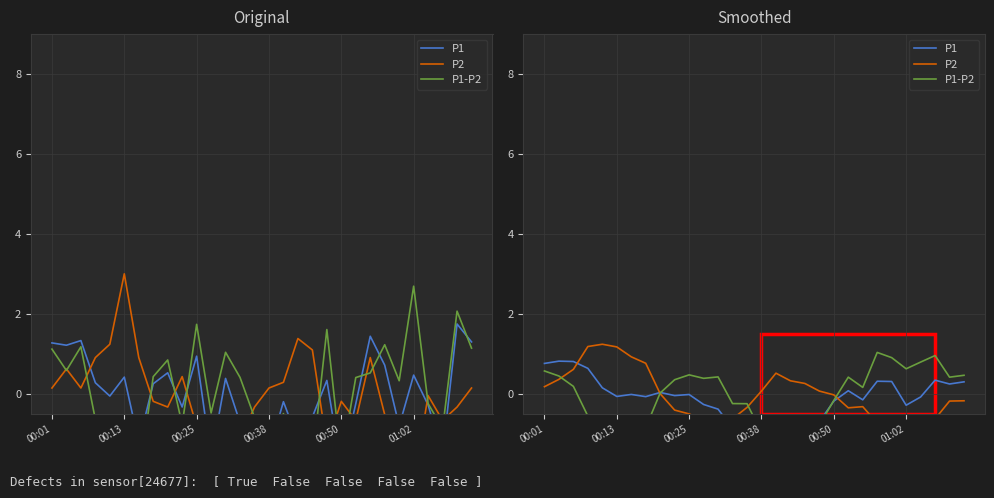

Is it true that P1 equals -0.0 at 00:25?

True